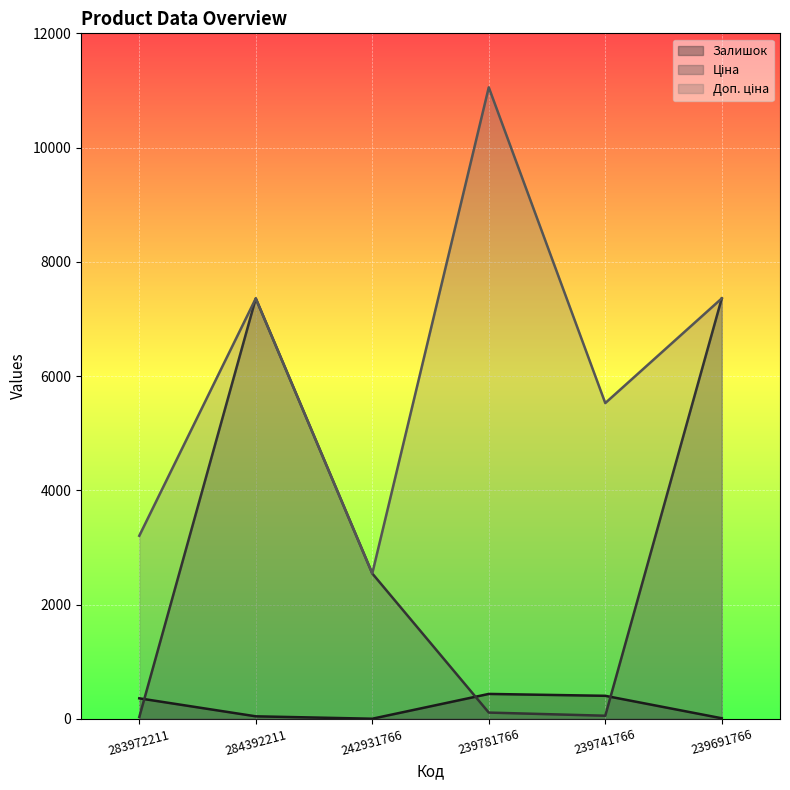

What is the total value across all series at 283972211?

3597.1